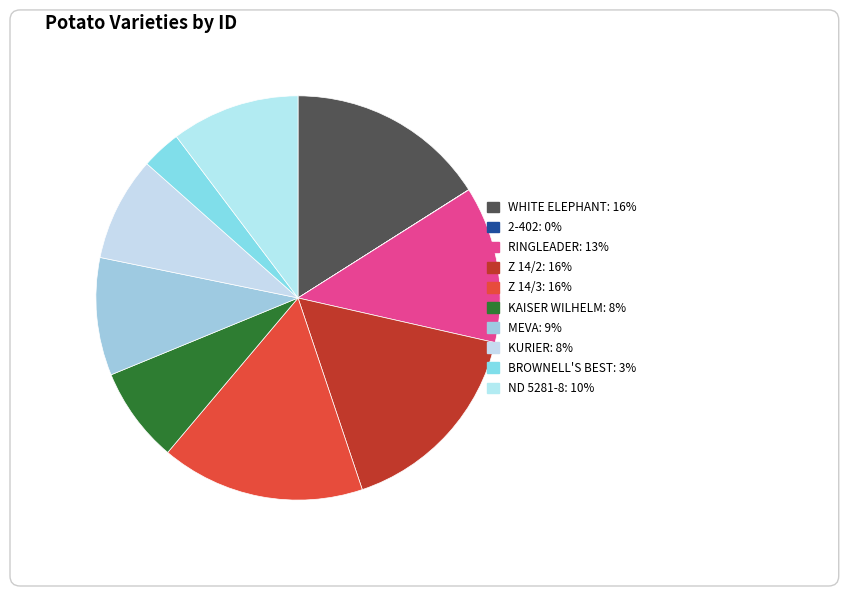

Is it true that Z 14/3 is 16% of the pie?

True